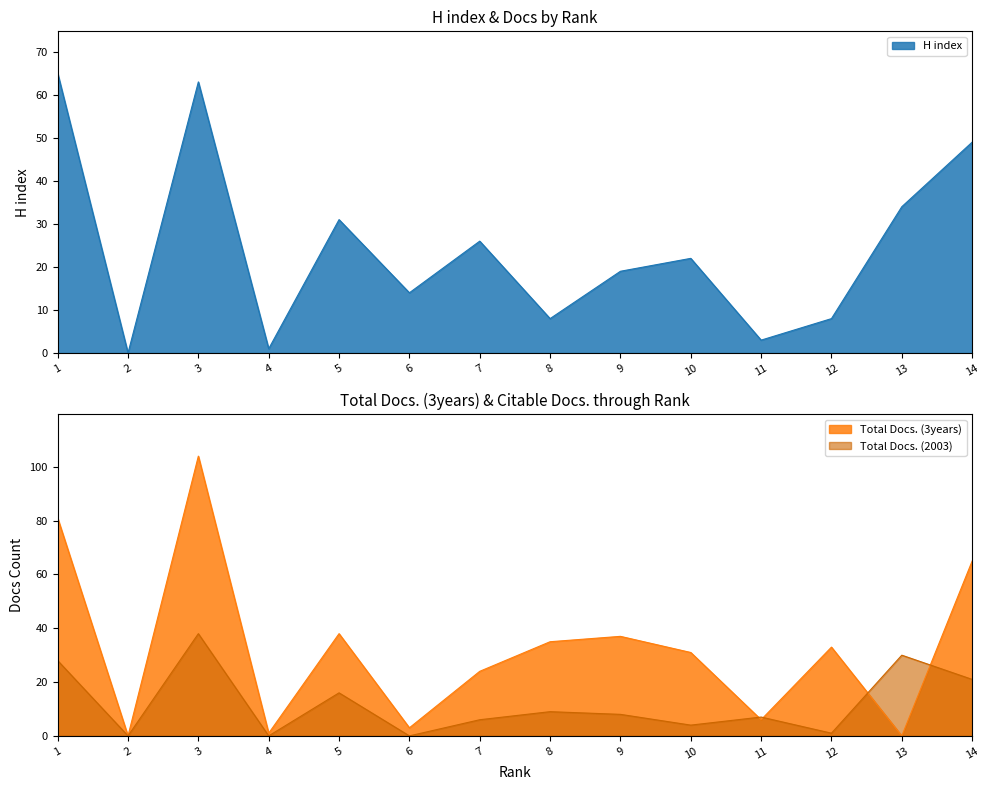

How many lines are shown in the chart?

3